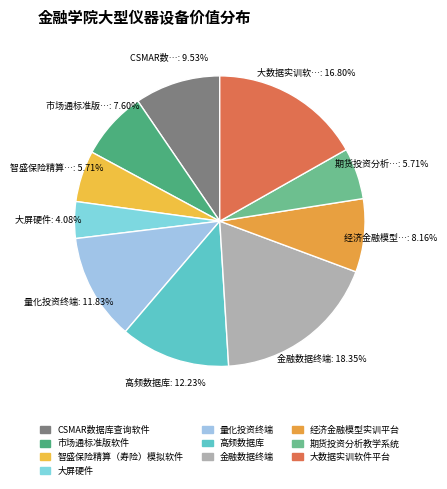

How many segments does this pie chart have?

10